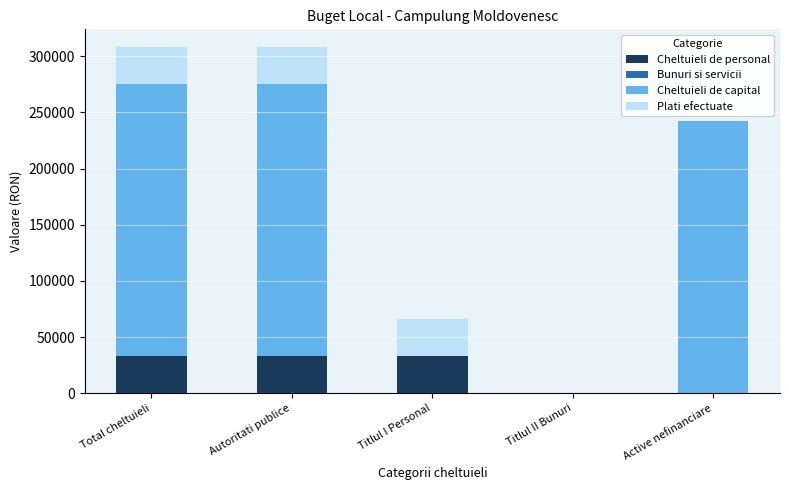

What is the total value across all series at Total cheltuieli?

308520